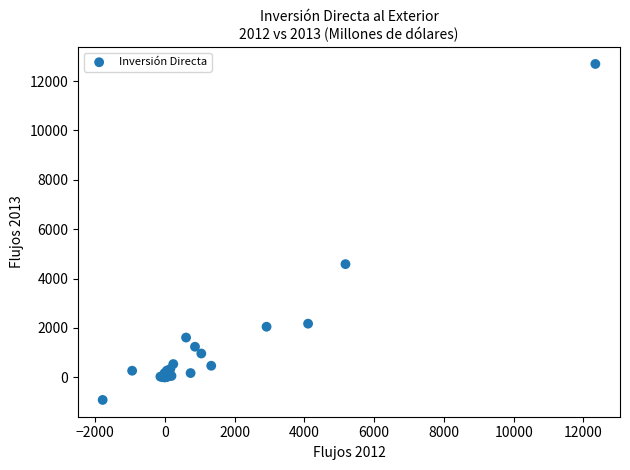

What Y value in the scatter plot is closest to 5890?

4586.1